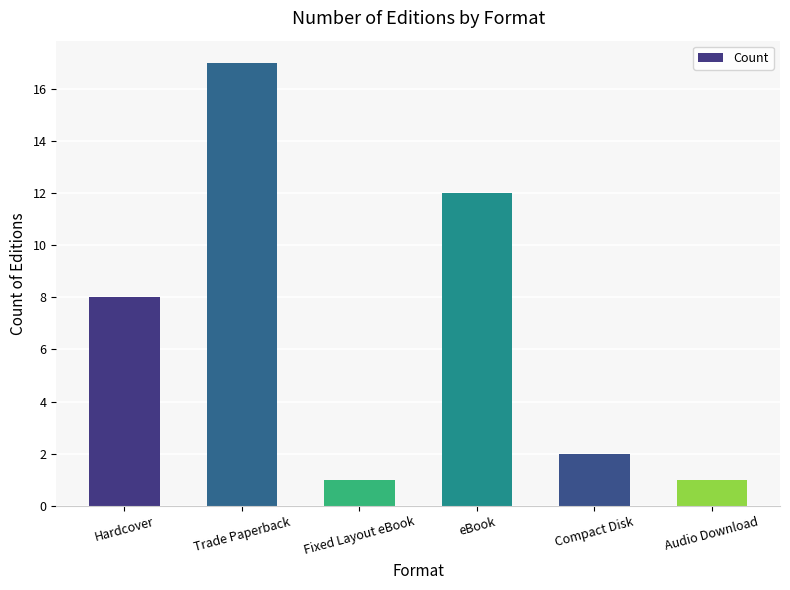

What is the difference between the maximum and minimum values?

16